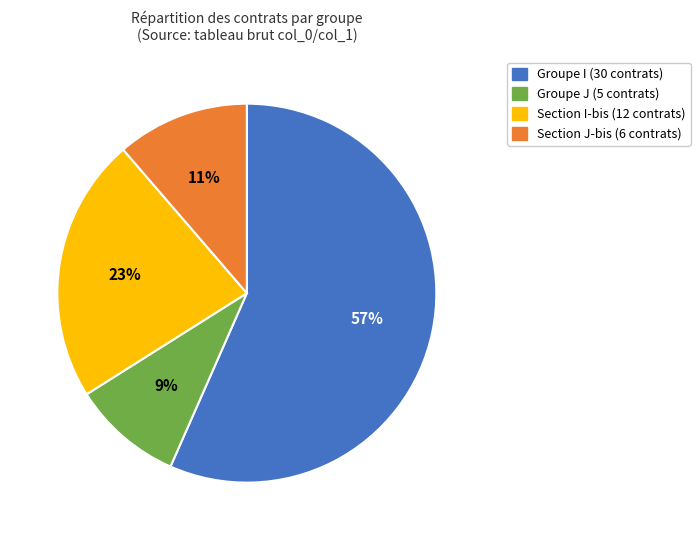

Is there any slice that represents more than half of the pie?

Yes